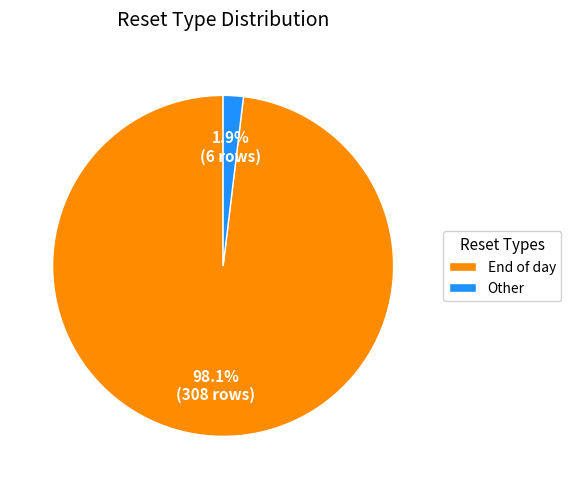

Which category has the biggest portion of the pie?

End of day